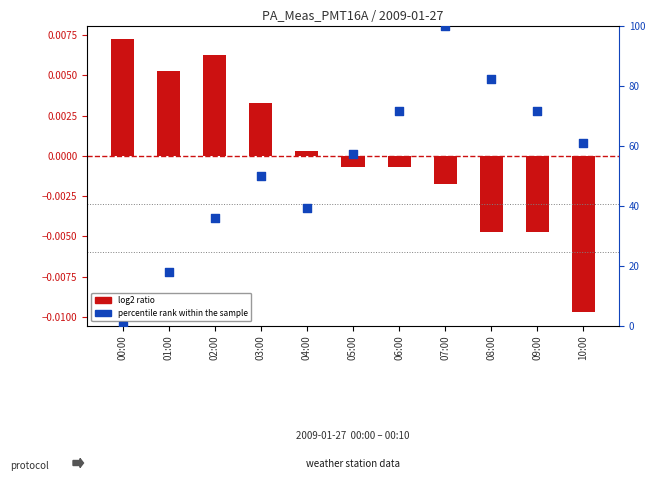

Which series has the widest spread of Y values?

percentile rank within the sample